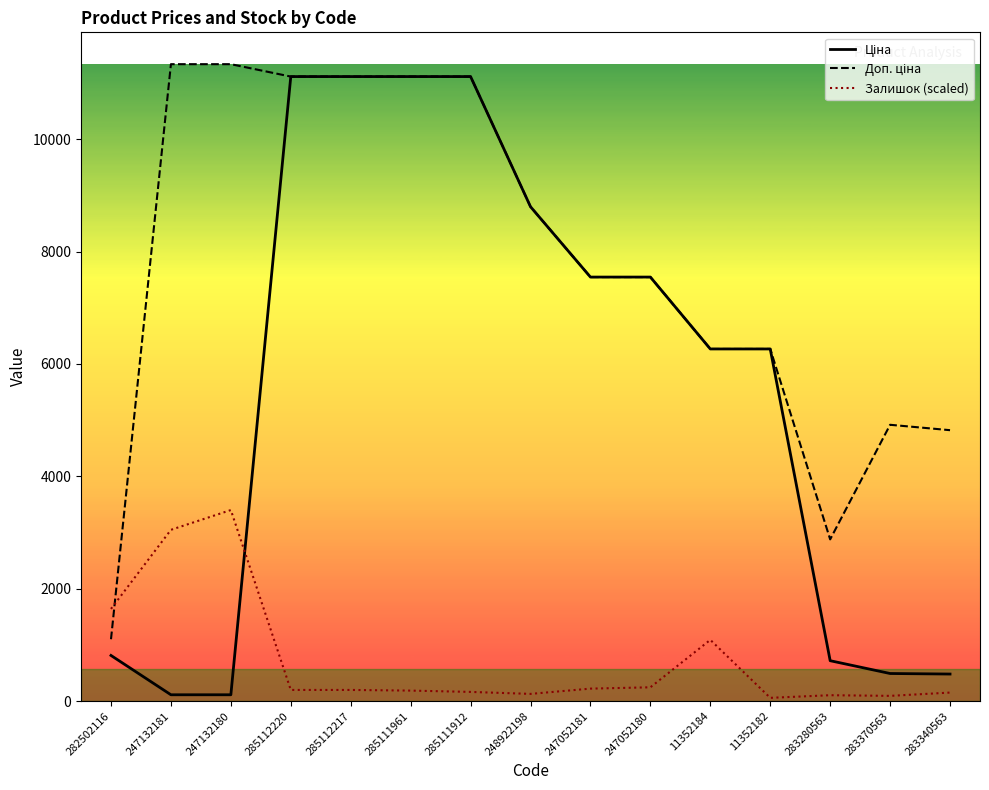

At which category does Залишок (scaled) reach its first local peak?

247132180